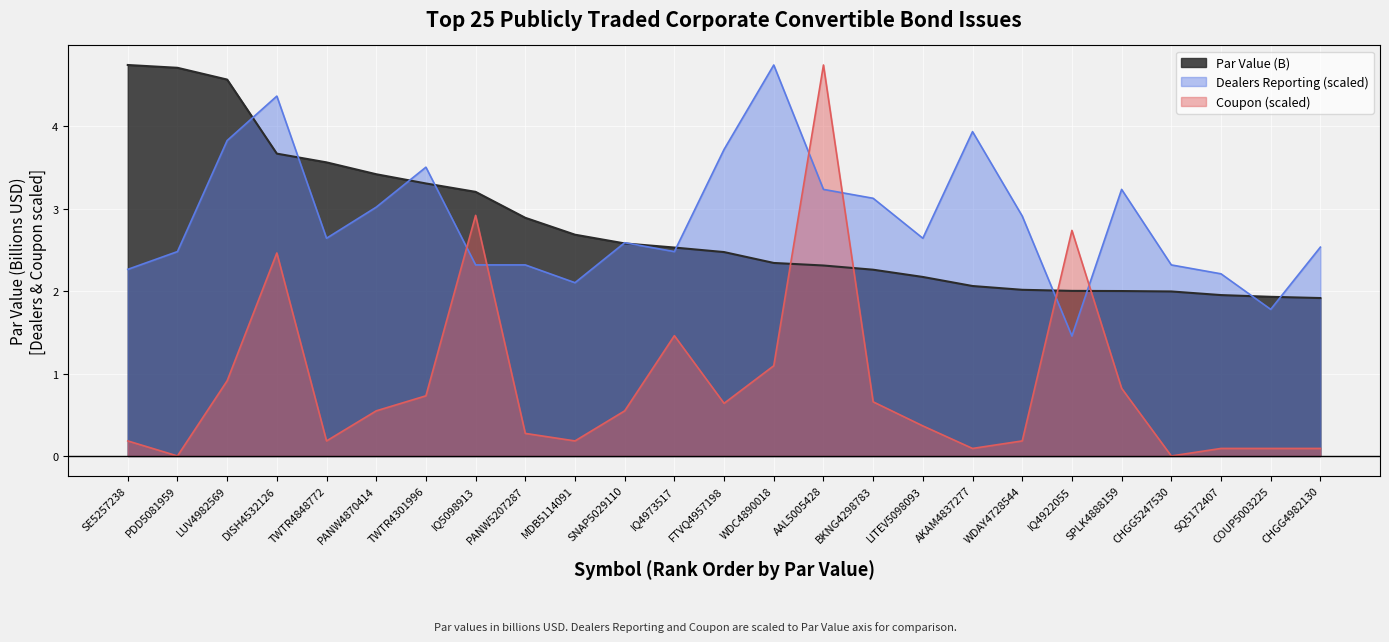

How many times do Coupon and Dealers Reporting cross each other?

6